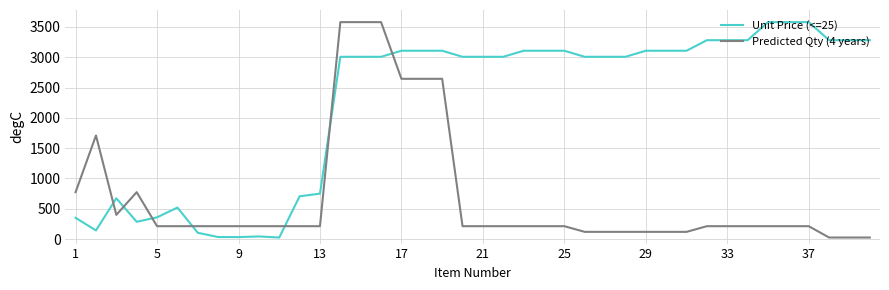

At how many categories does at least one series exceed 2490?

27